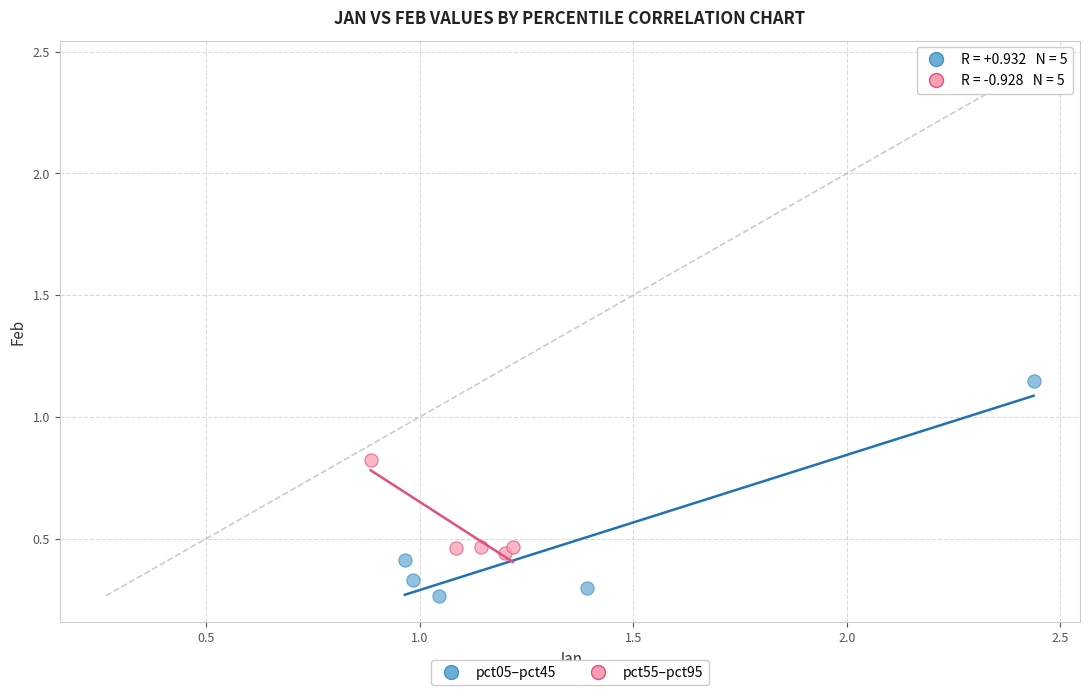

Which series contains the lowest Y value?

pct05–pct45